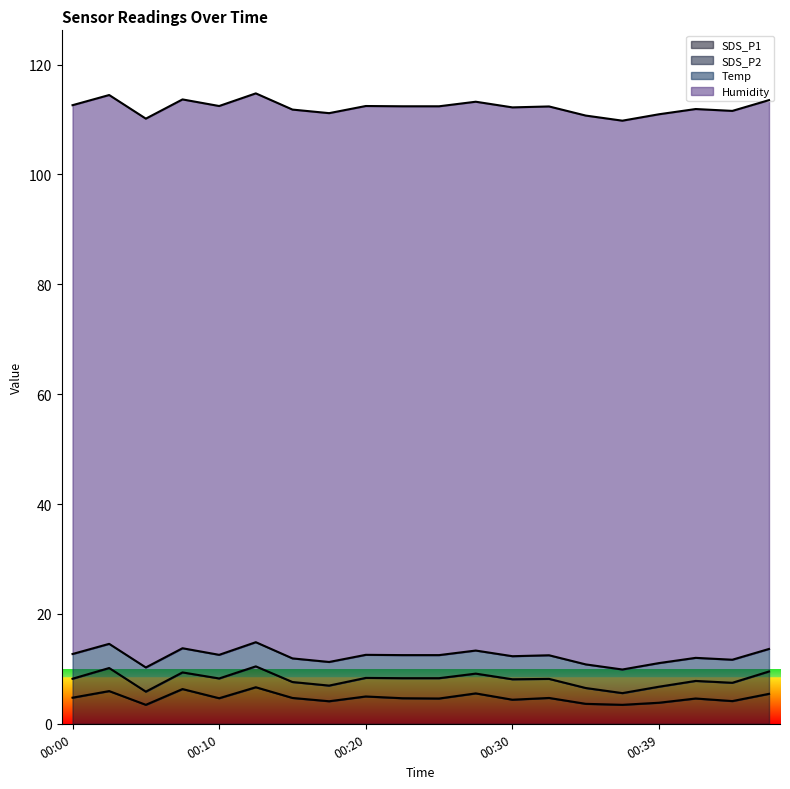

What is the difference between the maximum and second lowest values in the Temp series?

0.3